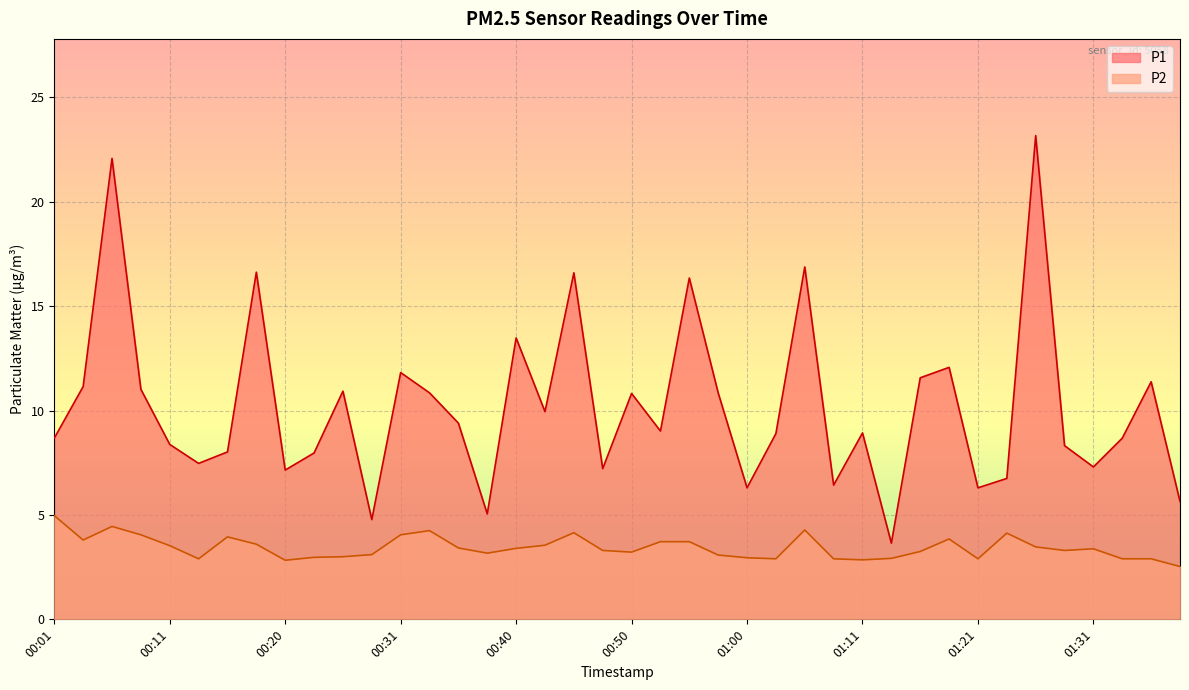

How many interior local valleys does the P2 series have?

9